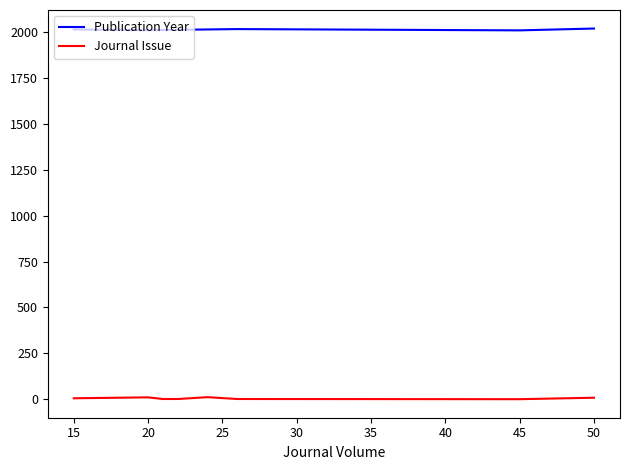

What is the greatest value displayed?

2018